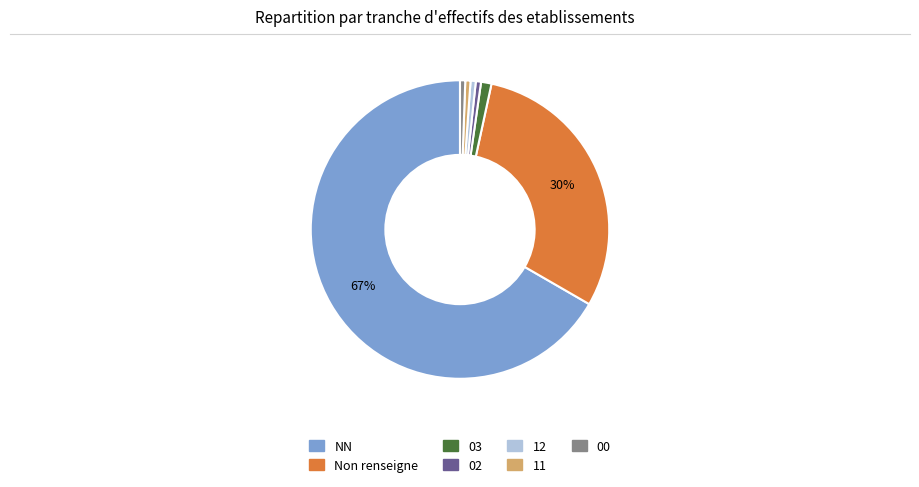

Does any single category account for the majority?

Yes